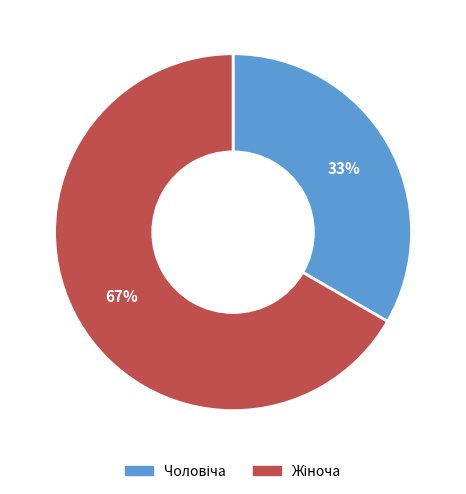

Is there a majority slice in this chart?

Yes